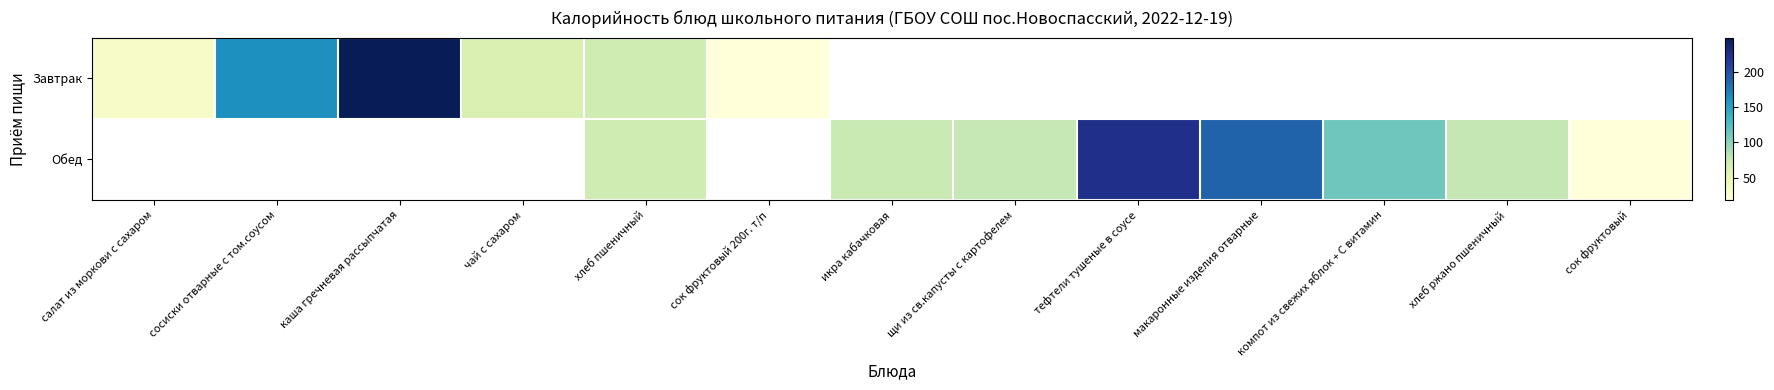

True or false: Завтрак has a value of 18.4 at сок фруктовый 200г. т/п.

True